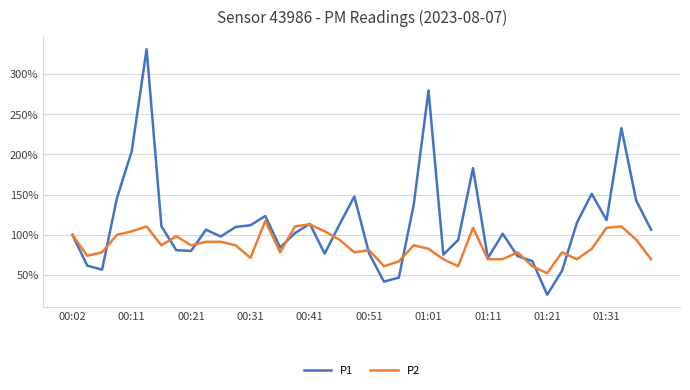

Rank the series by their maximum value, from highest to lowest.

P1, P2